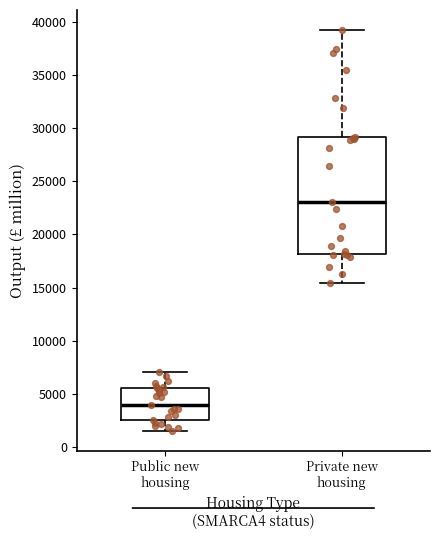

Reading left to right, transcribe this box plot: for each box, give where its median line is, the range the box spans, and where its two whiskers end, as read against the y-axis. The values are not printed on the chart, so give them approximately, as read against the axis.

Public new housing: median 4000, box 2500 to 5500, whiskers 1500 to 7000
Private new housing: median 23000, box 18000 to 29000, whiskers 15500 to 39500